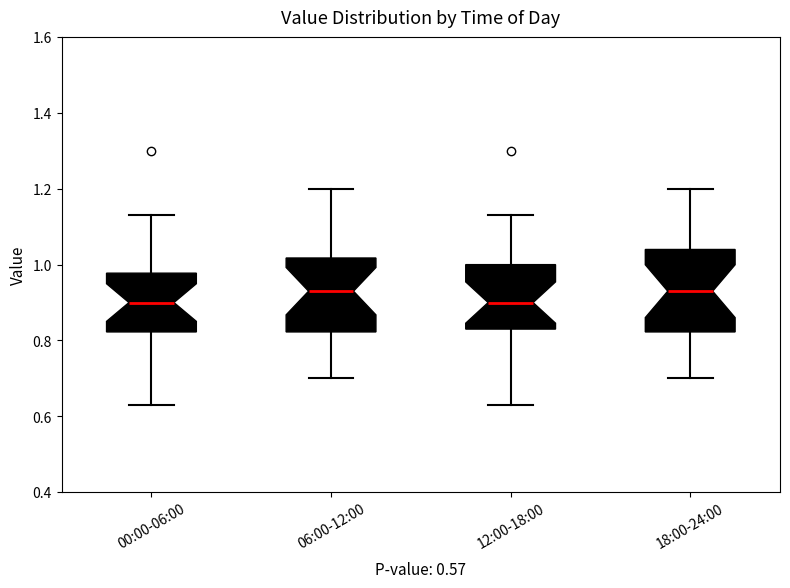

Where is the upper edge of the box for 18:00-24:00 on the y-axis? The values are not printed on the chart, so give them approximately, as read against the axis.

1.04